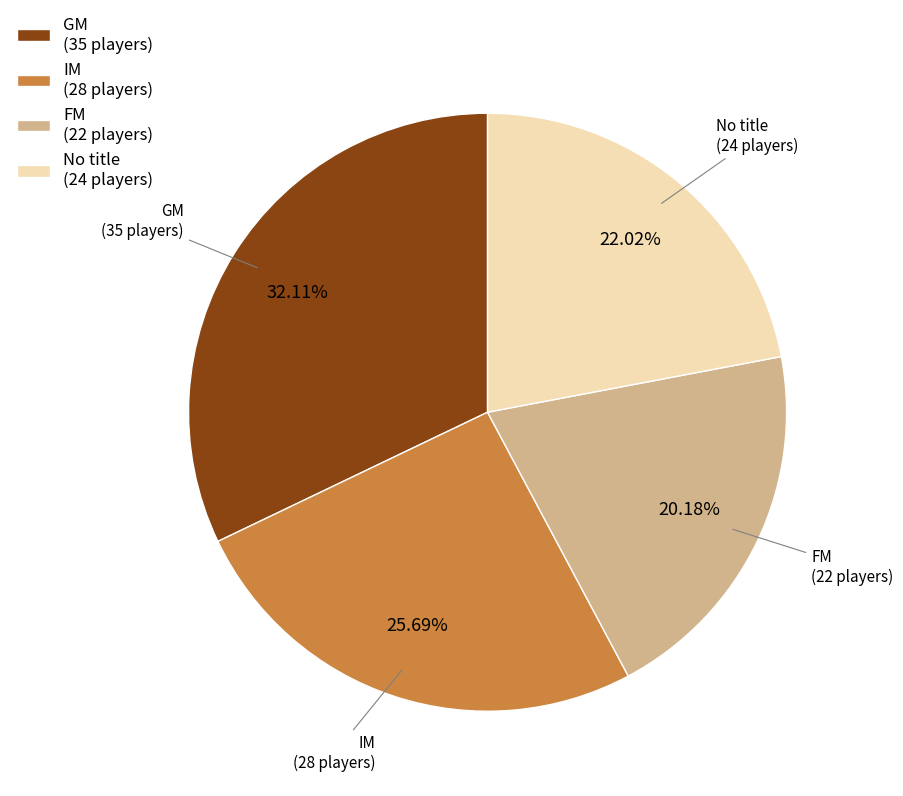

Combined, do FM (22 players) and IM (28 players) account for over 50%?

No